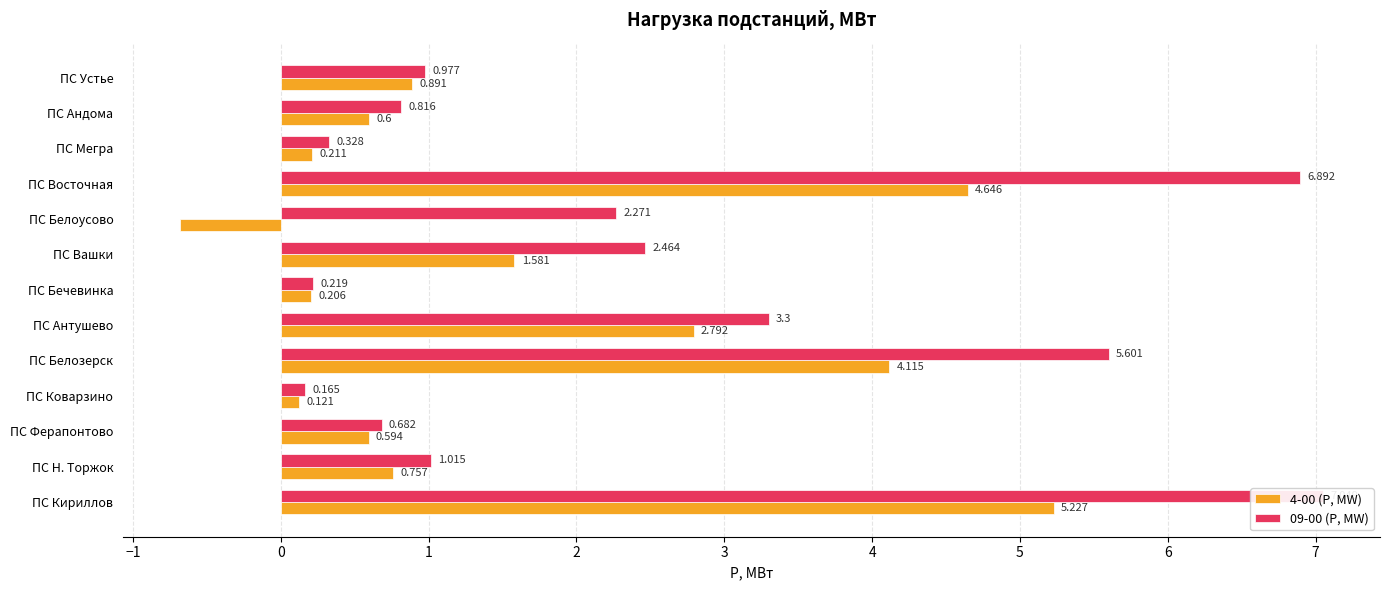

At ПС Белозерск, list the series in order from largest to smallest.

09-00 (P, MW), 4-00 (P, MW)